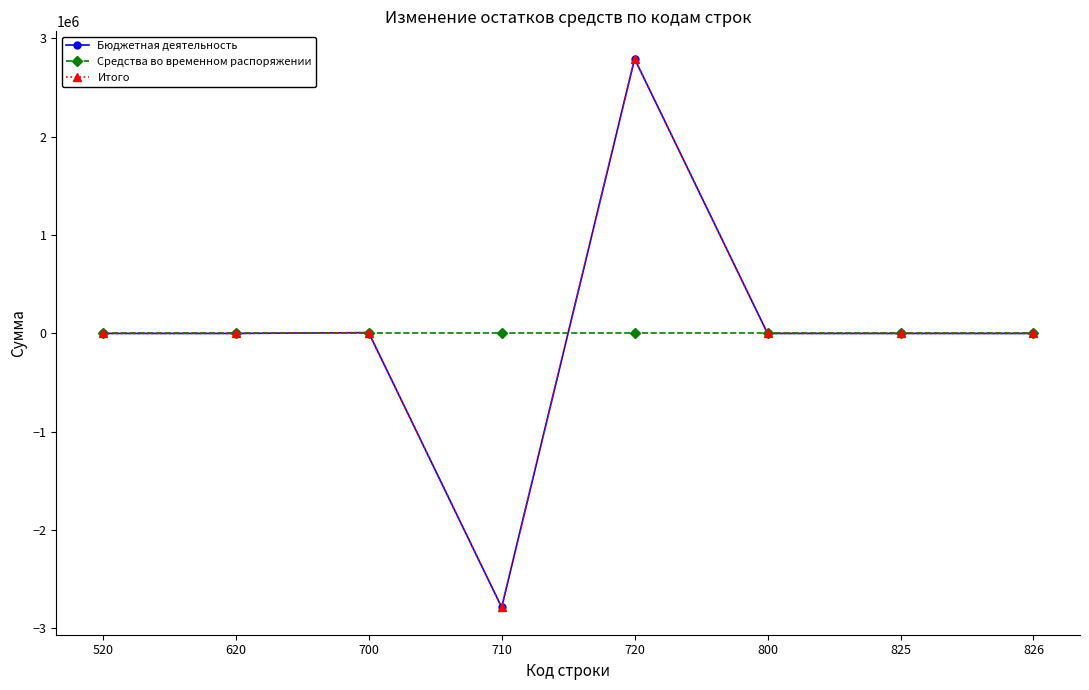

Is this an area chart (filled region under the line)?

No